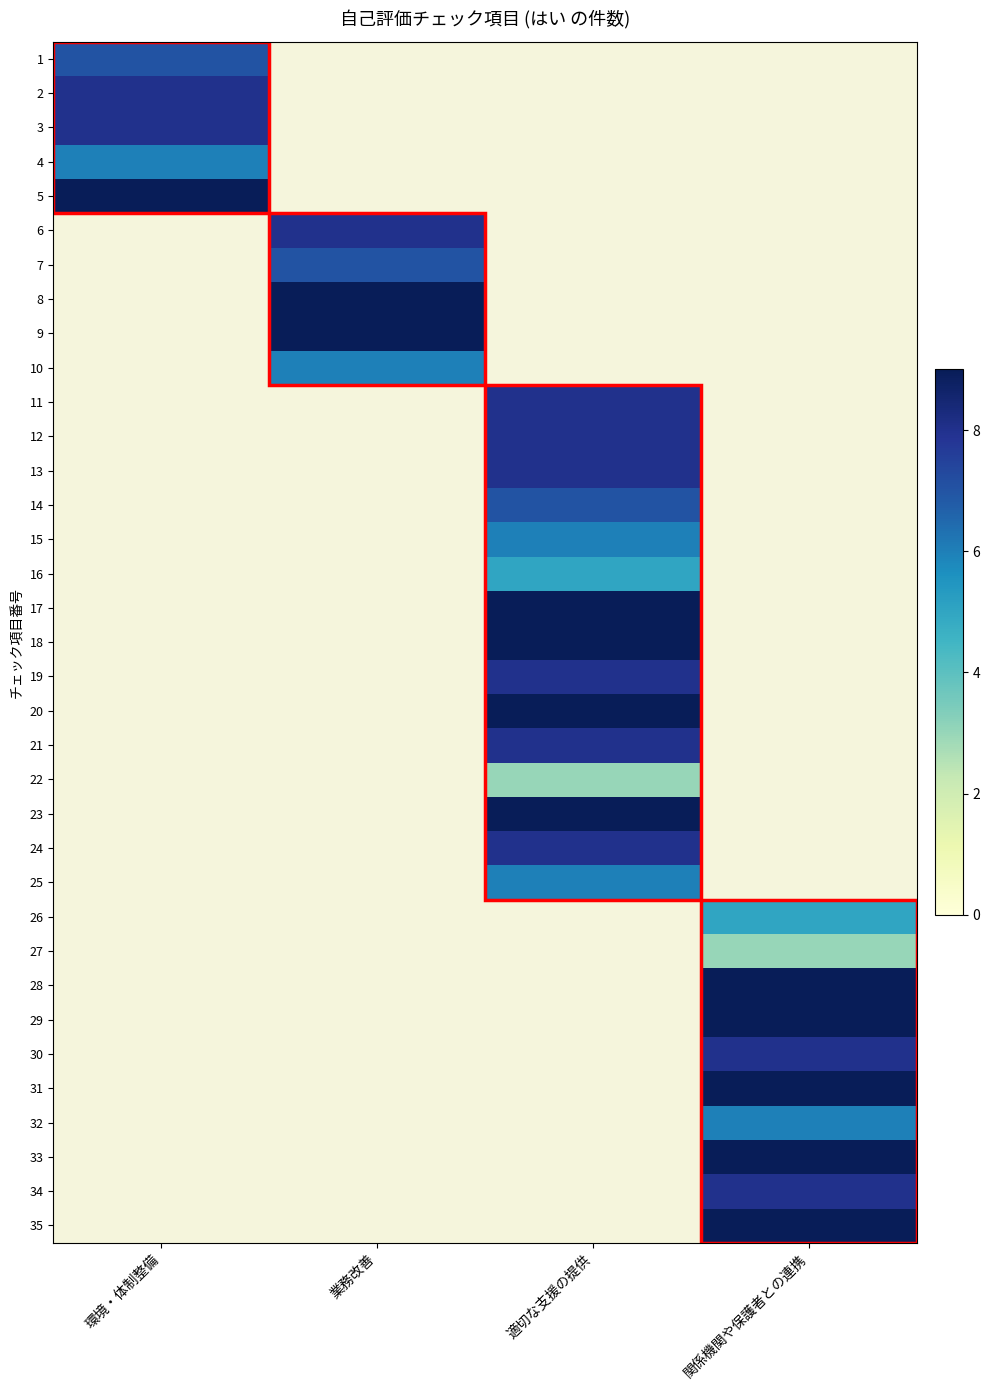

How many values in 28 are above zero?

1